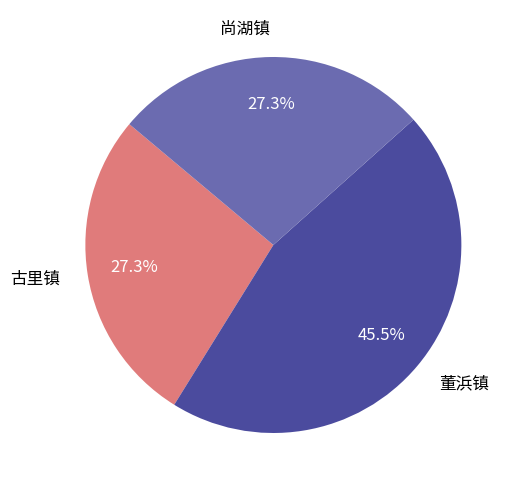

Between 董浜镇 and 尚湖镇, which is larger?

董浜镇